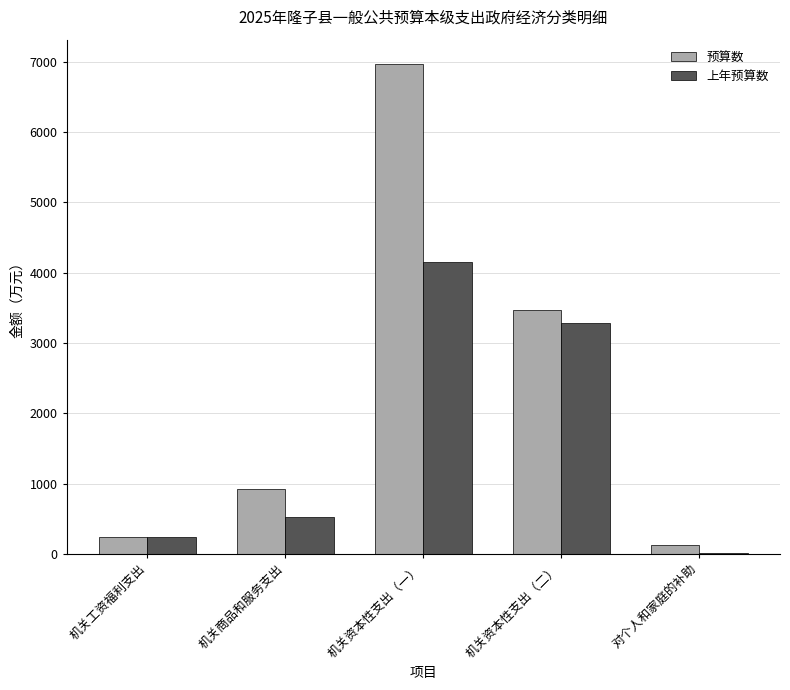

Which series changed the most between 机关商品和服务支出 and 对个人和家庭的补助?

预算数